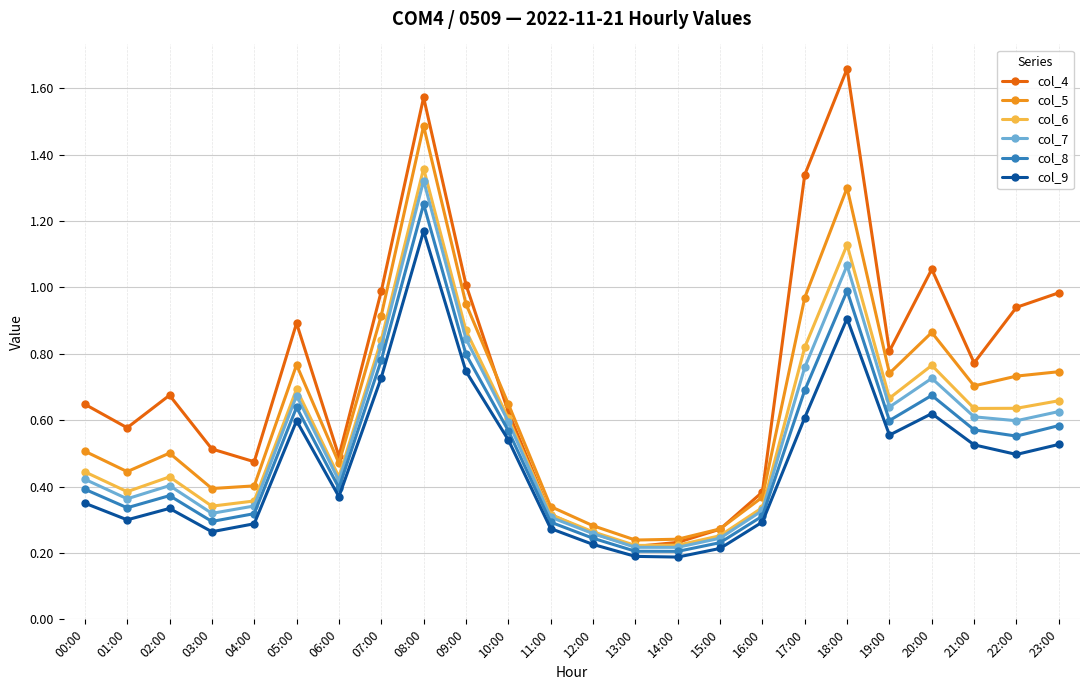

What position from the right is 11:00?

13